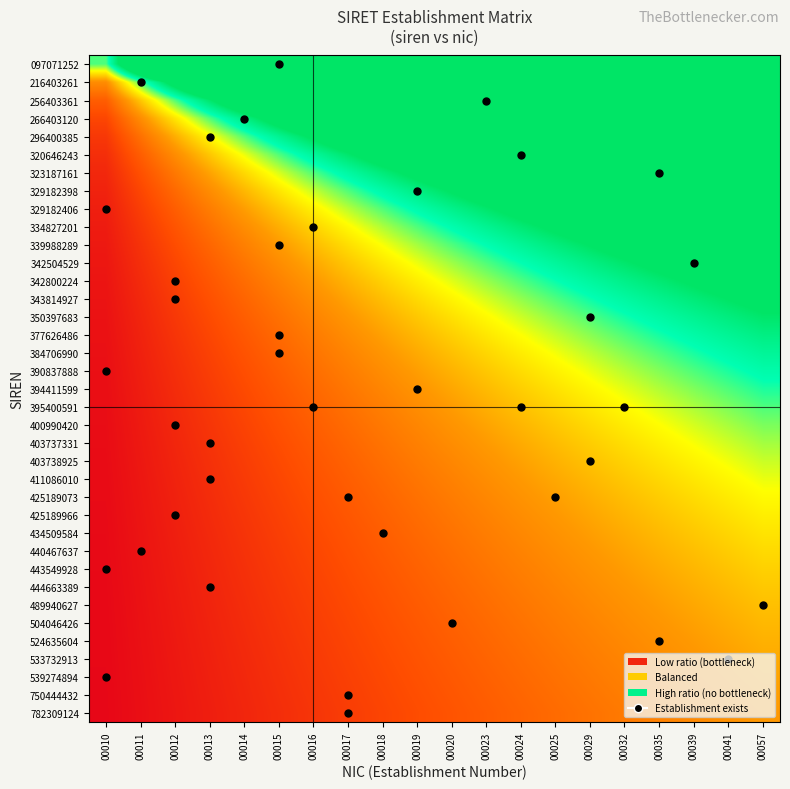

Which has a higher value, 00039 or 00017?

00039